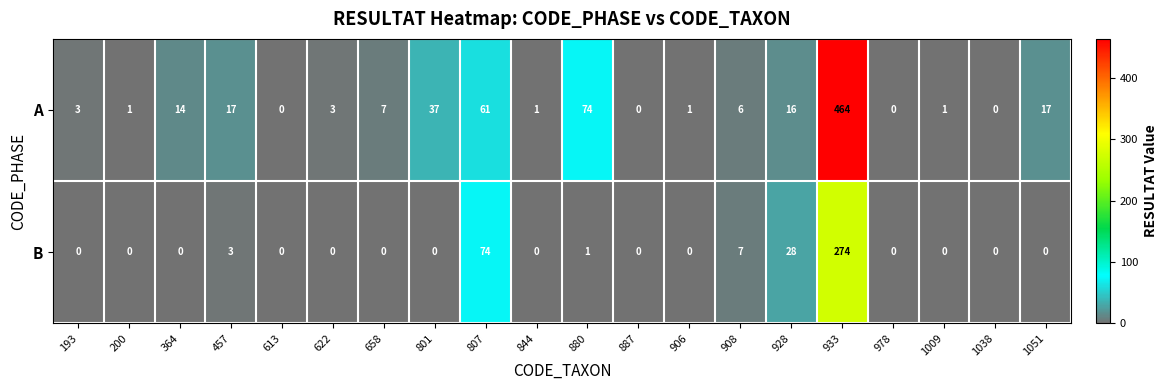

At which label does A first exceed 6?

364